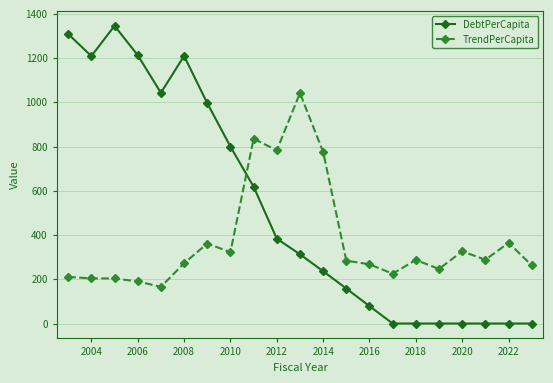

What is the maximum value shown in the chart?

1346.5